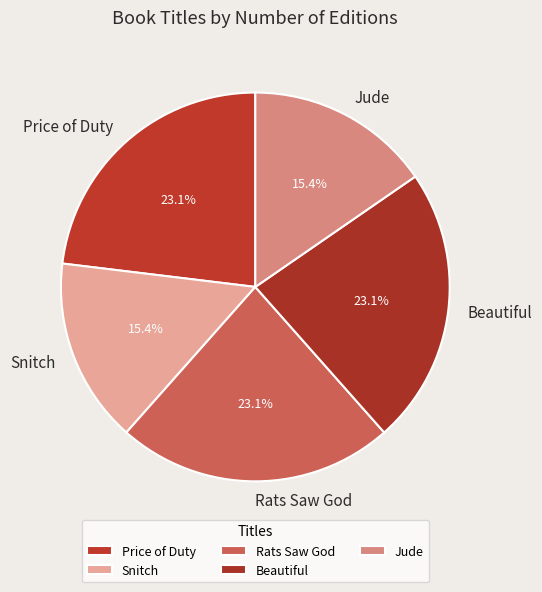

Between Jude and Price of Duty, which is larger?

Price of Duty